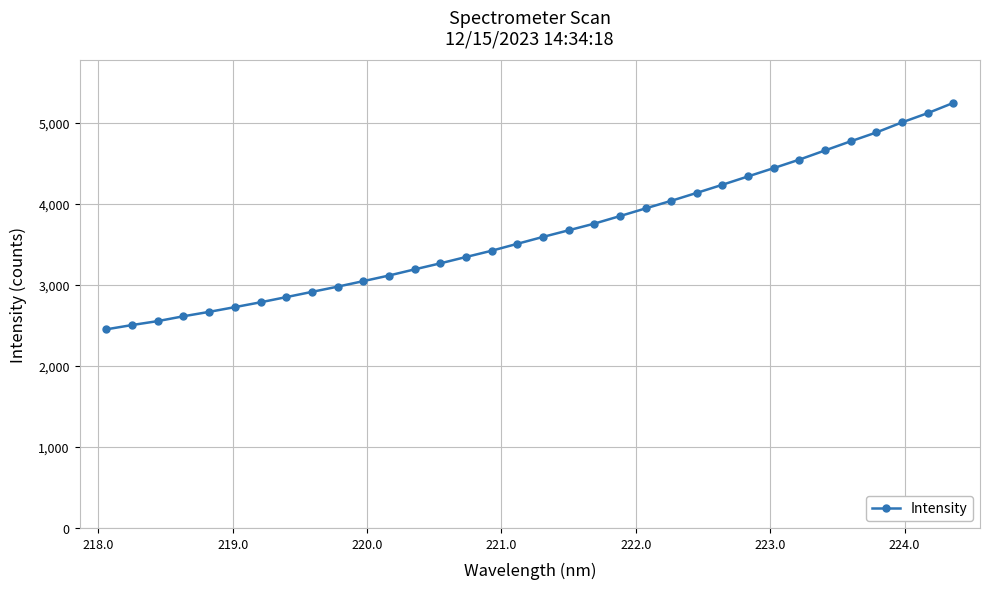

What is the value of the 7th point from the left?

2785.4